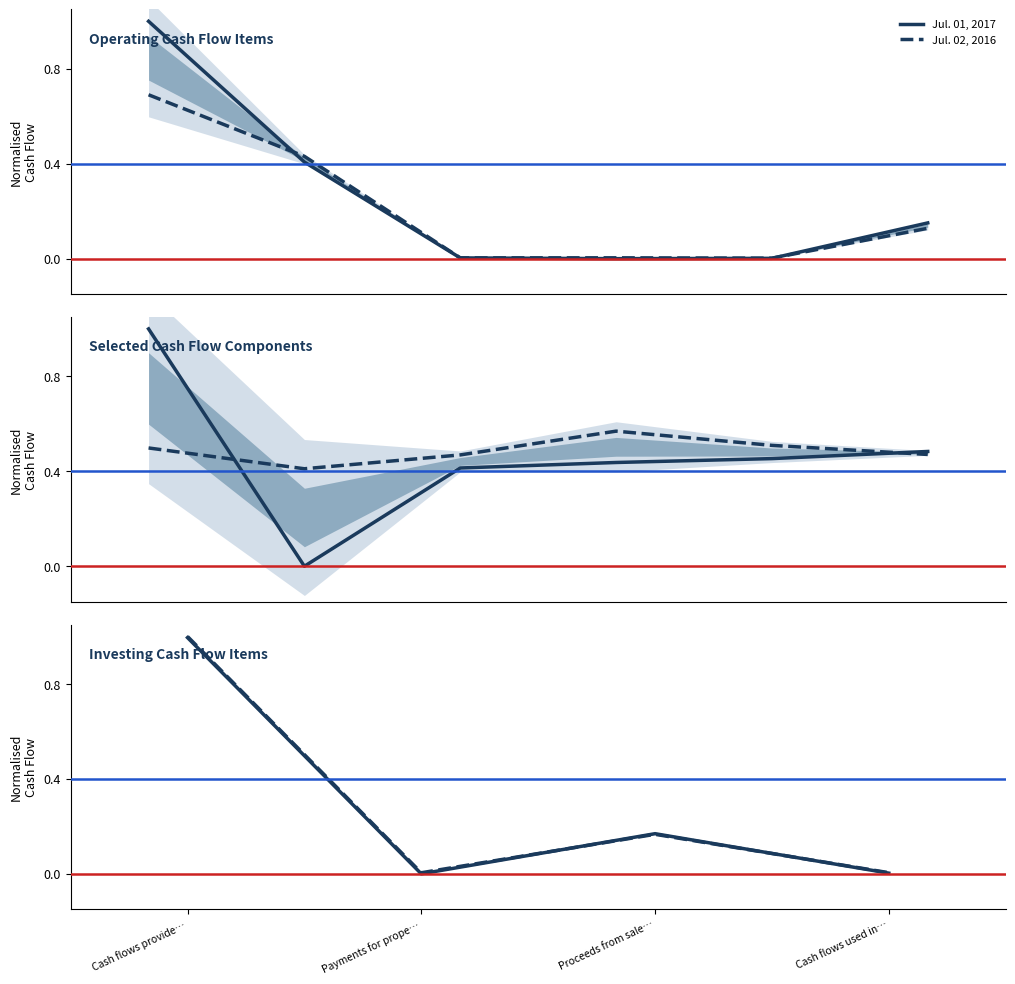

List the series in order of their peak value, lowest first.

Jul. 01, 2017, Jul. 02, 2016